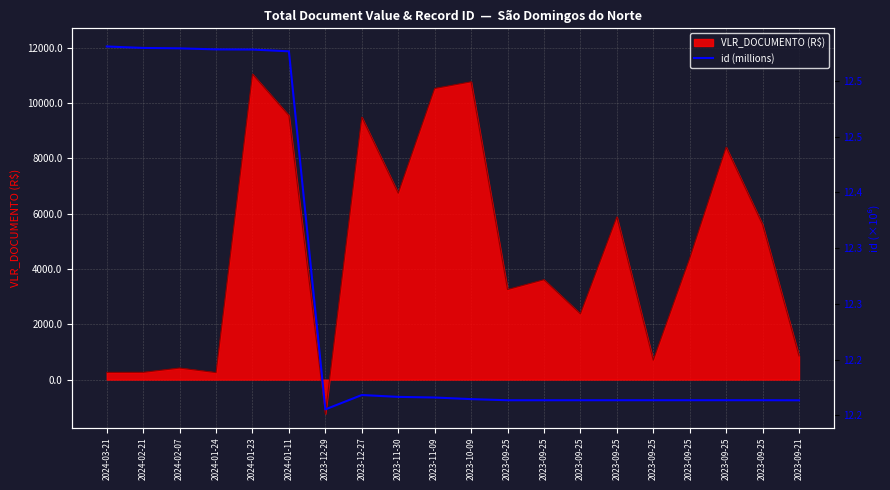

Is it true that the value at 2024-02-21 is 22.3?

False